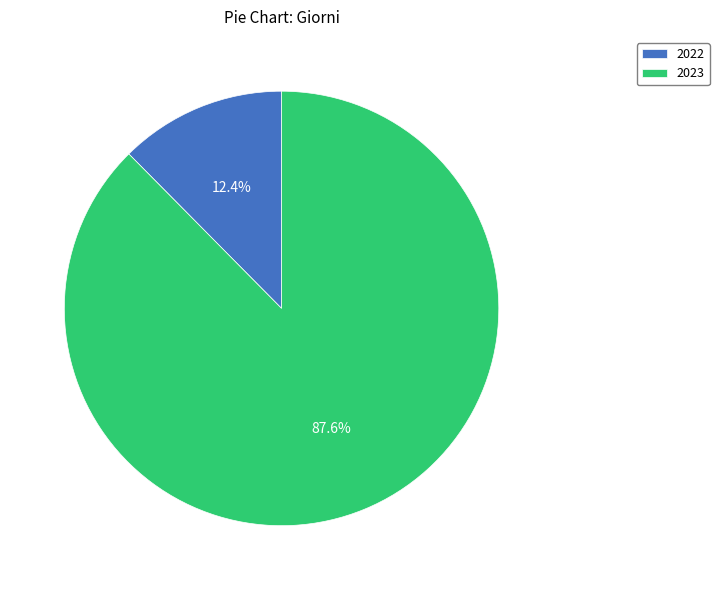

Count the number of slices in the pie.

2